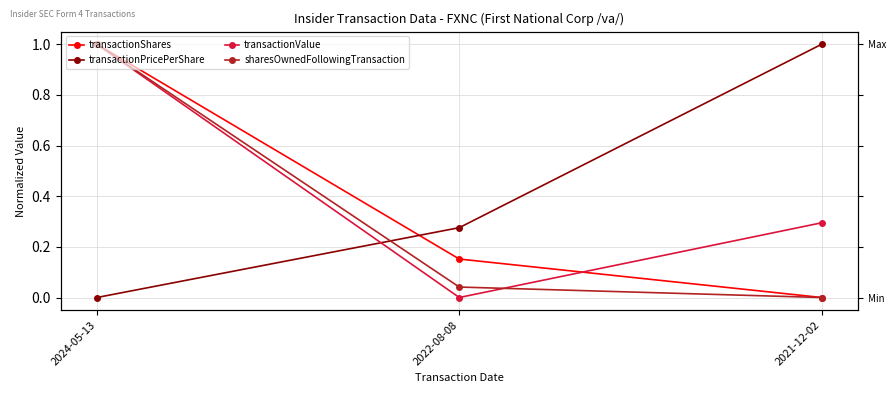

What position from the left is 2024-05-13?

1